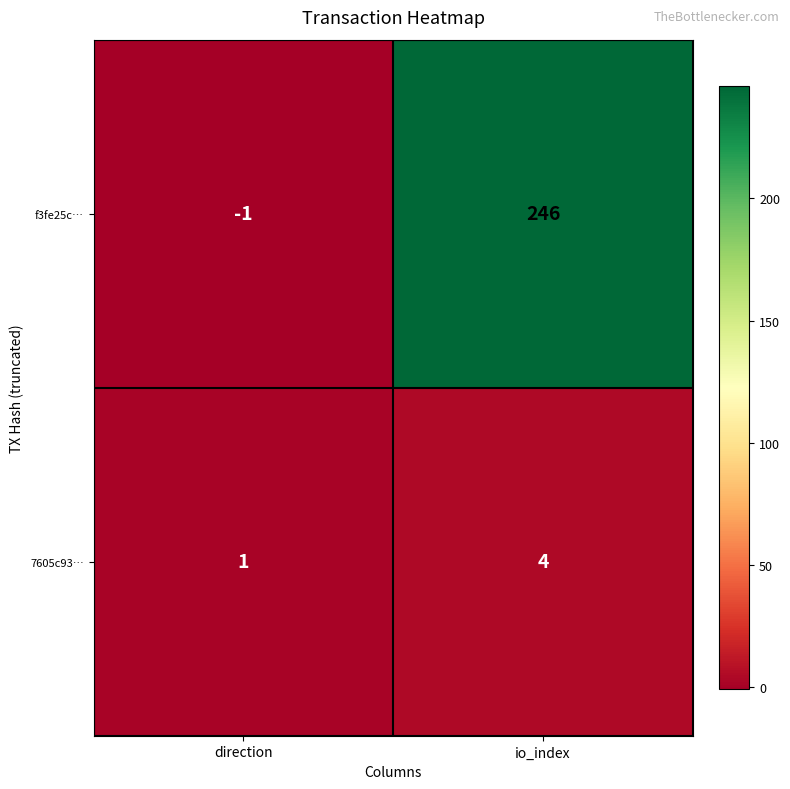

Rank the series by their average value, from highest to lowest.

f3fe25c…, 7605c93…